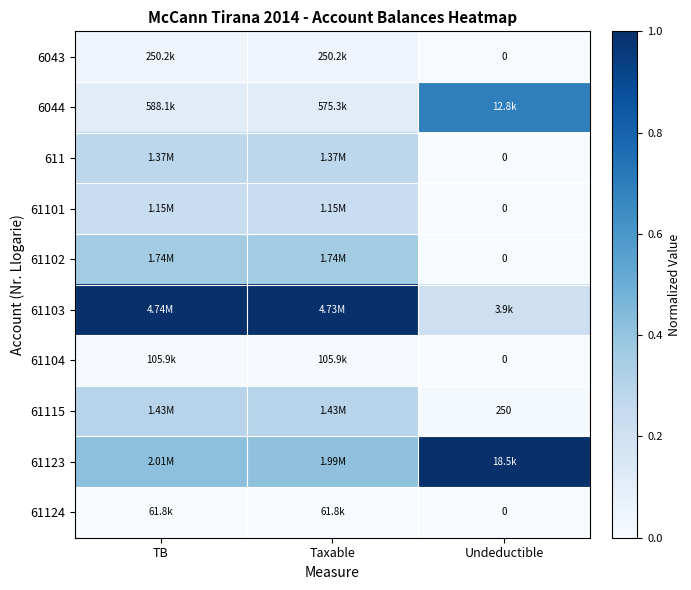

At how many categories does at least one series exceed 0?

3